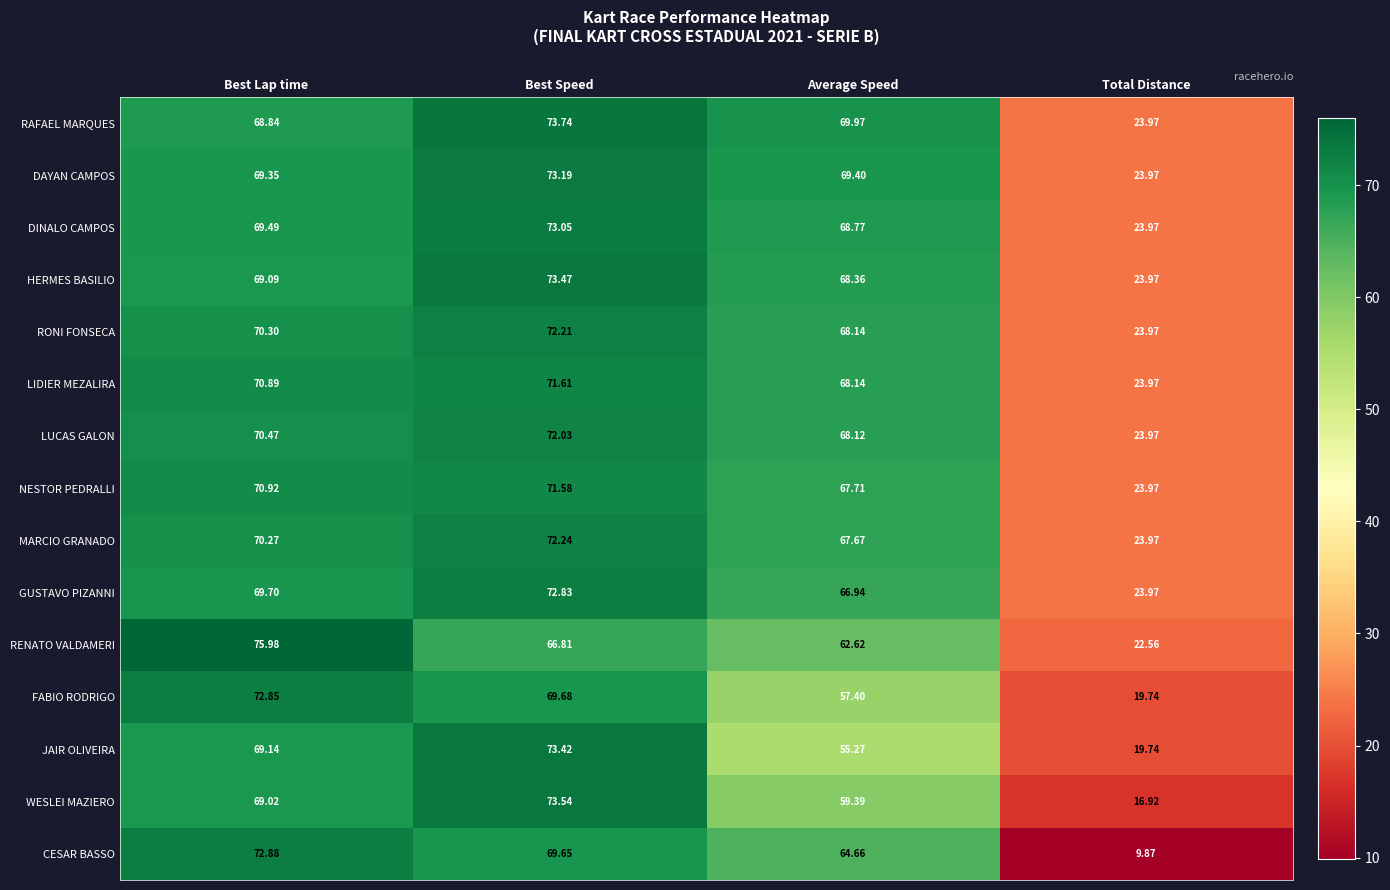

Rank the series by their maximum value, from lowest to highest.

NESTOR PEDRALLI, LIDIER MEZALIRA, LUCAS GALON, RONI FONSECA, MARCIO GRANADO, GUSTAVO PIZANNI, FABIO RODRIGO, CESAR BASSO, DINALO CAMPOS, DAYAN CAMPOS, JAIR OLIVEIRA, HERMES BASILIO, WESLEI MAZIERO, RAFAEL MARQUES, RENATO VALDAMERI